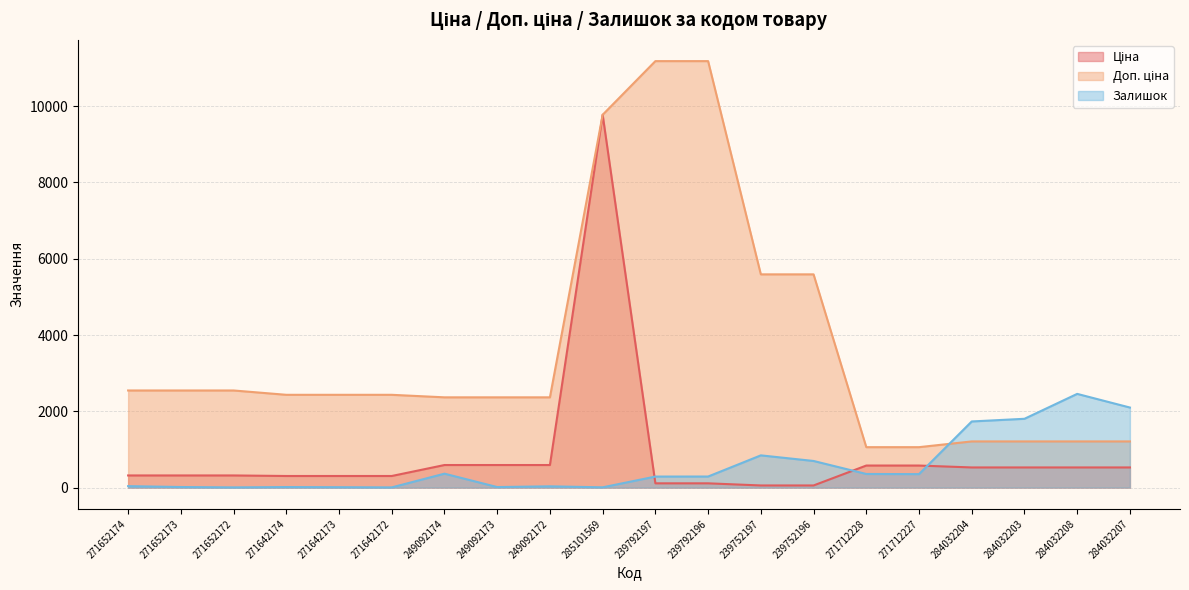

What is the greatest value displayed?

11182.0